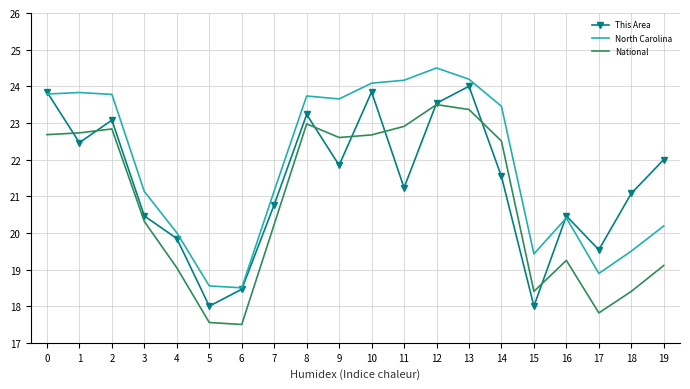

What is the average value of the This Area series?

21.4